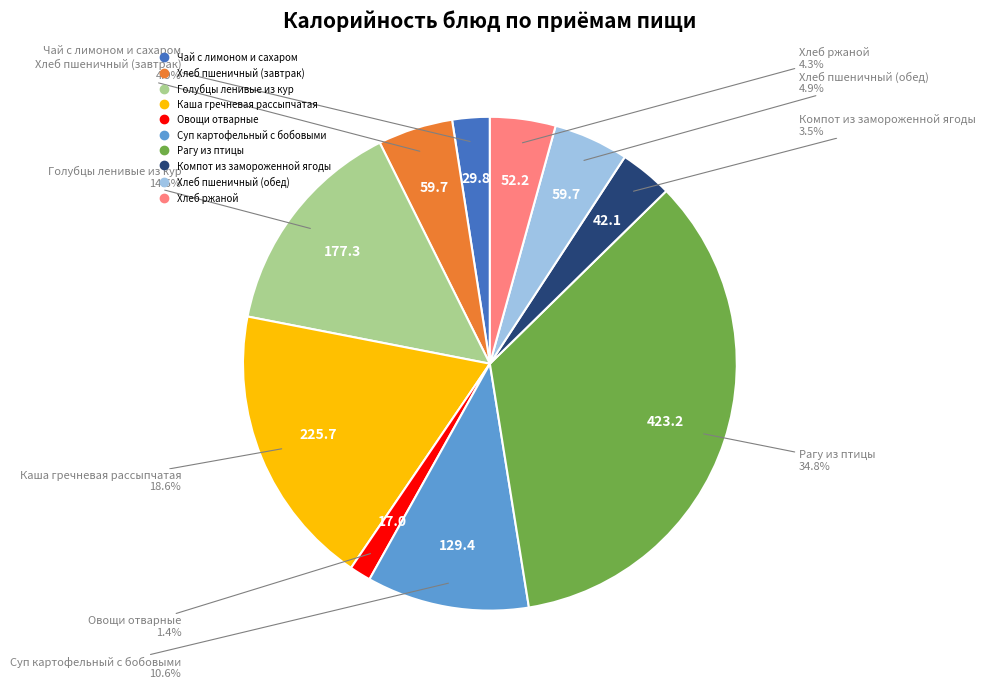

Count the number of slices in the pie.

10